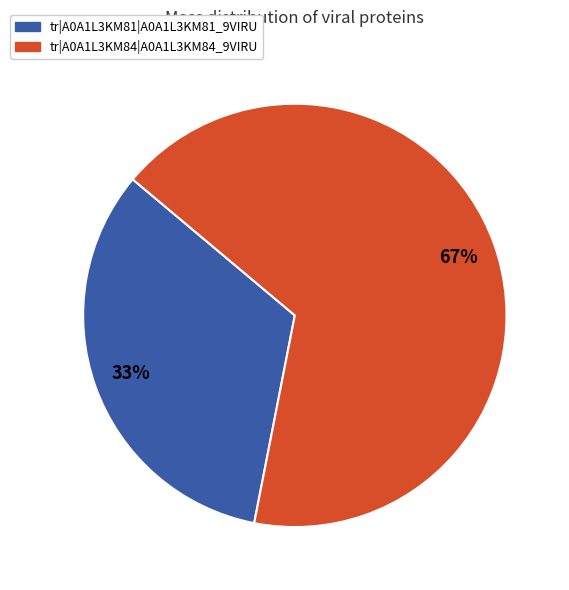

Does tr|A0A1L3KM84|A0A1L3KM84_9VIRU represent more than half of the total?

Yes